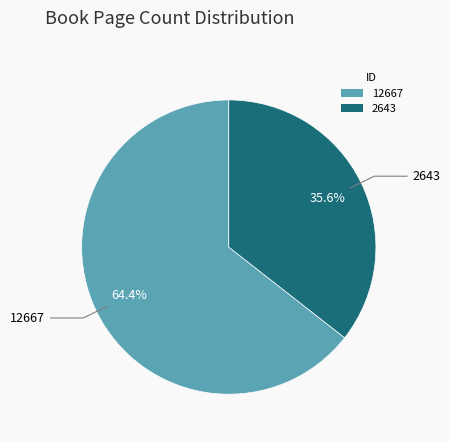

Rank the categories by value from highest to lowest.

12667, 2643